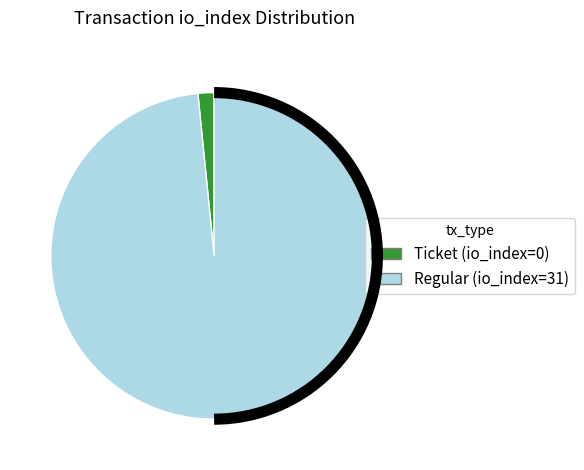

Do Ticket (io_index=0) and Regular (io_index=31) together represent more than half of the pie?

Yes